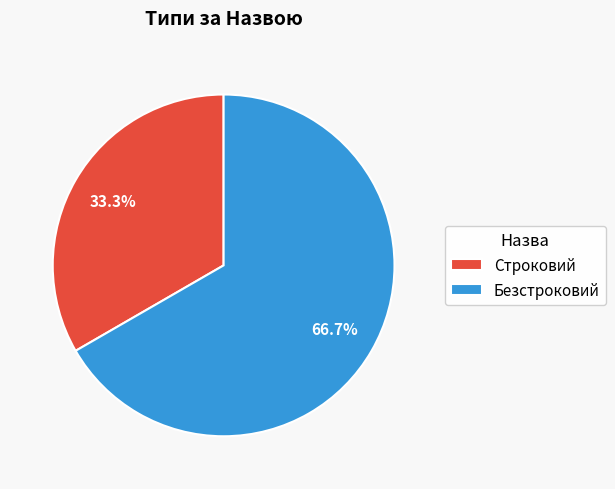

What percentage is NOT represented by Строковий?

66.7%